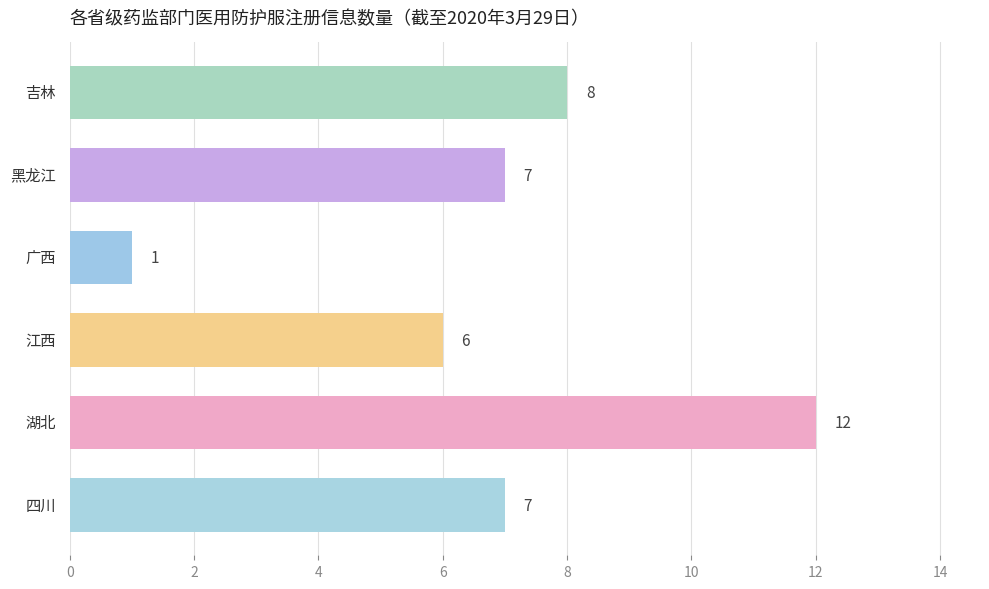

How many distinct data groups are displayed?

1